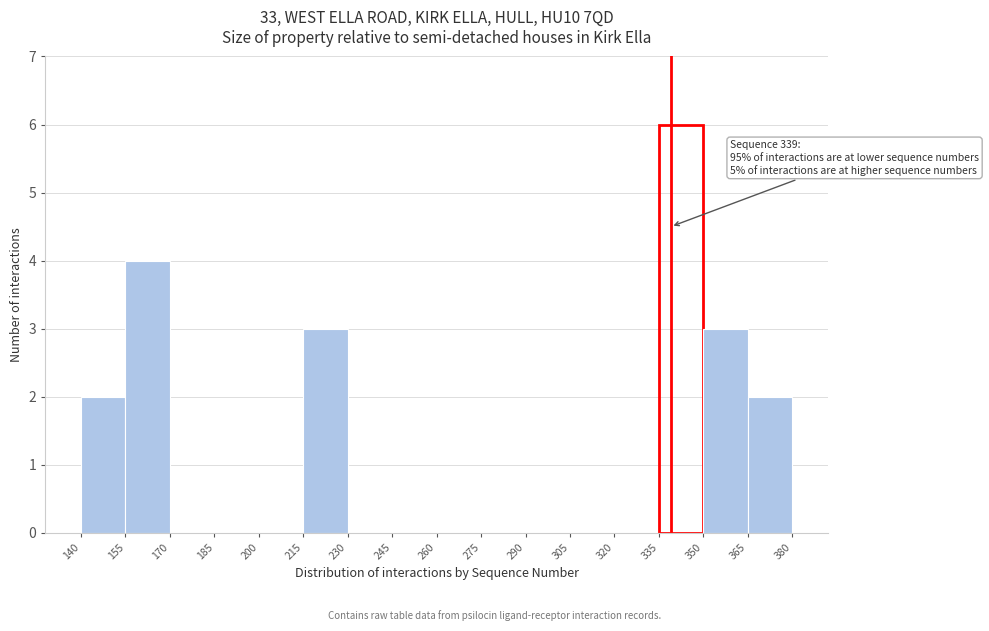

Which range on the x-axis has the tallest bar?

335 to 350